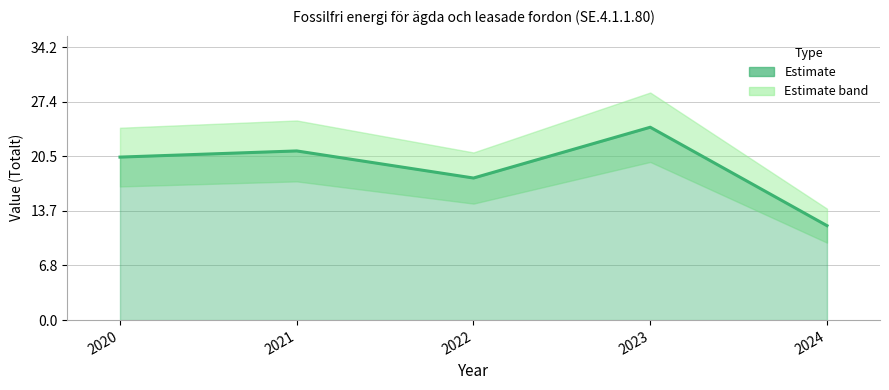

Approximately how many times larger is the value at 2024 compared to 2023?

0.5